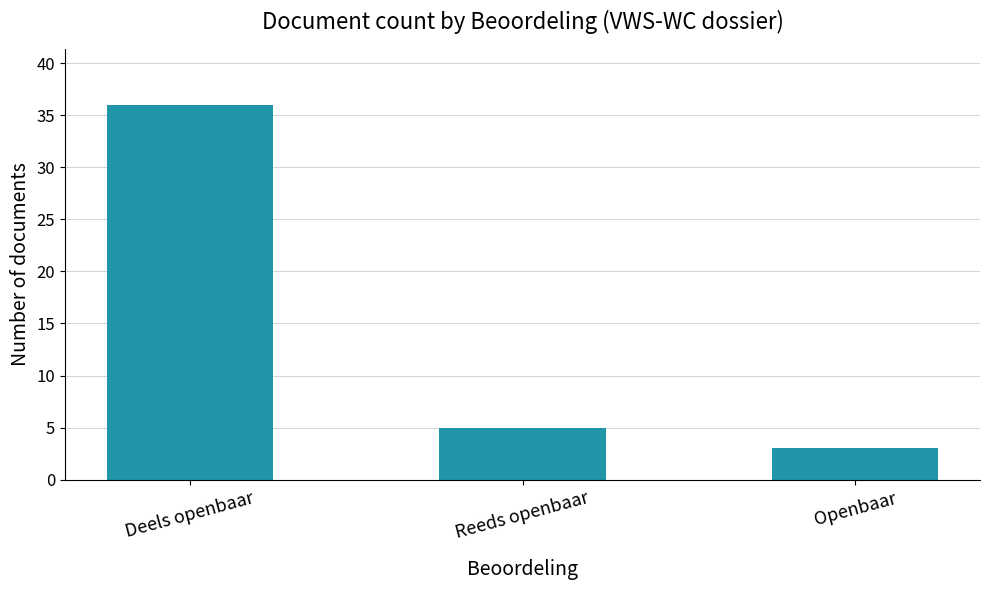

Between Reeds openbaar and Openbaar, which is larger?

Reeds openbaar